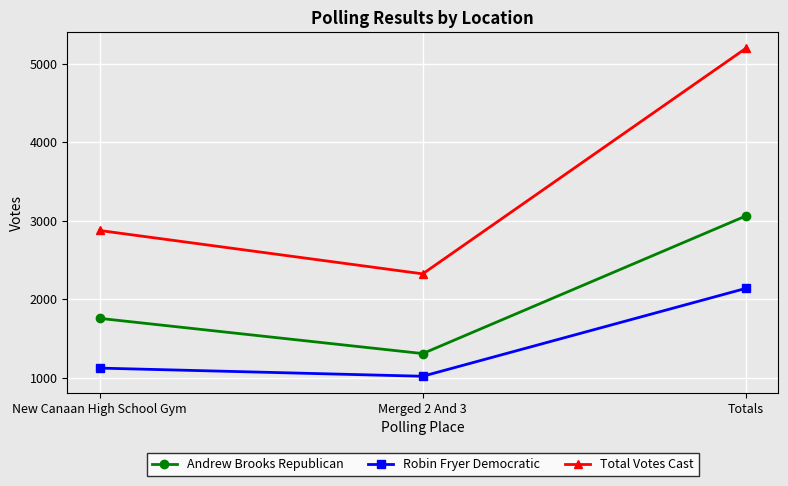

Is the value of Robin Fryer Democratic at Merged 2 And 3 greater than the value of Total Votes Cast at Merged 2 And 3?

No